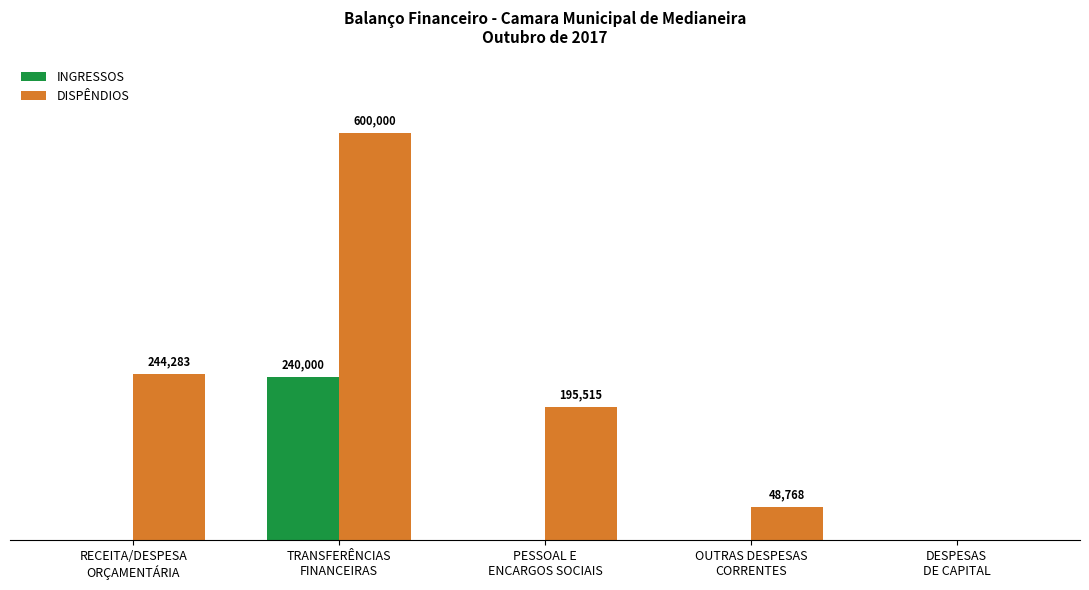

What are all the series names shown in the legend?

INGRESSOS, DISPÊNDIOS